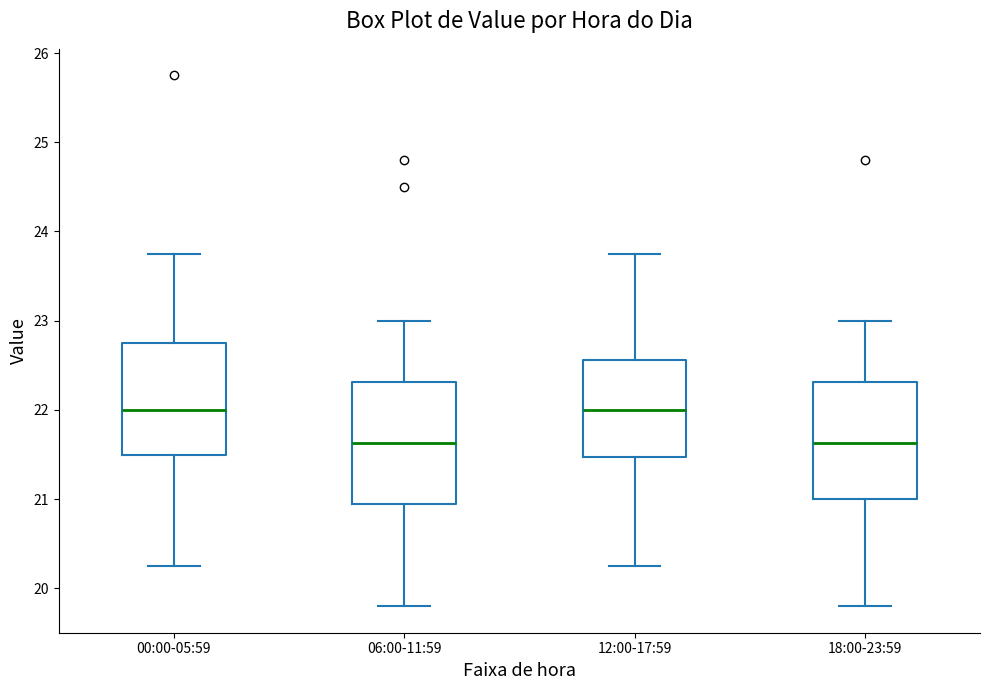

Reading left to right, transcribe this box plot: for each box, give where its median line is, the range the box spans, and where its two whiskers end, as read against the y-axis. The values are not printed on the chart, so give them approximately, as read against the axis.

00:00-05:59: median 22.0, box 21.5 to 22.8, whiskers 20.3 to 23.8
06:00-11:59: median 21.6, box 21.0 to 22.3, whiskers 19.8 to 23.0
12:00-17:59: median 22.0, box 21.5 to 22.6, whiskers 20.3 to 23.8
18:00-23:59: median 21.6, box 21.0 to 22.3, whiskers 19.8 to 23.0